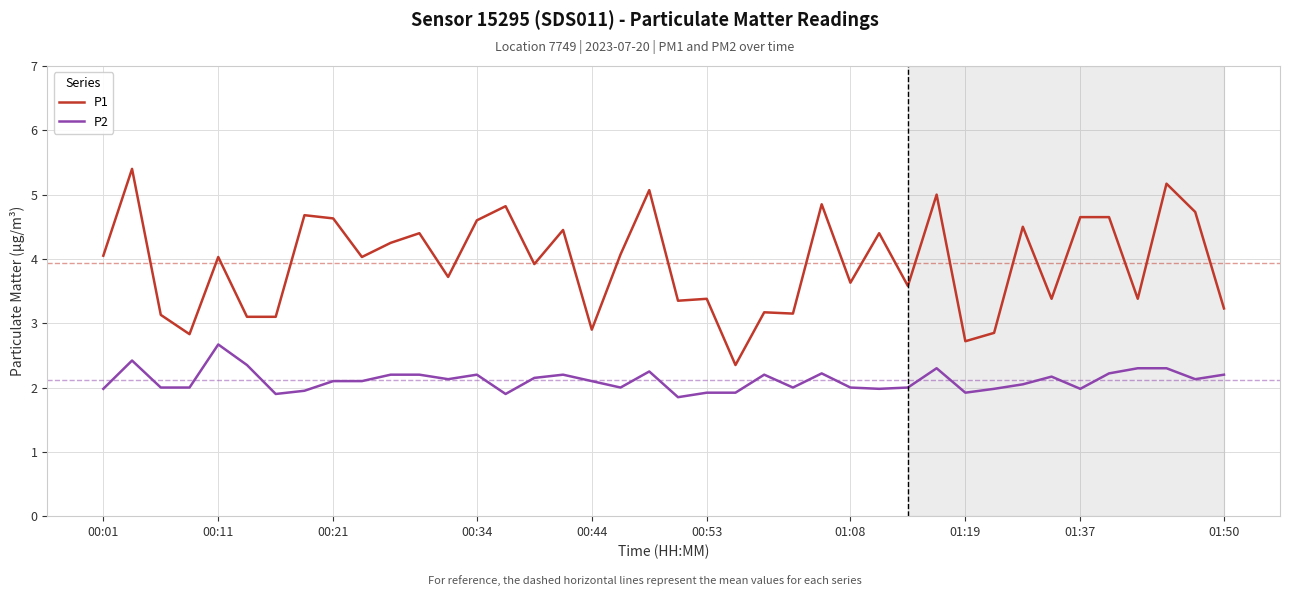

List the series in order of their peak value, lowest first.

P2, P1